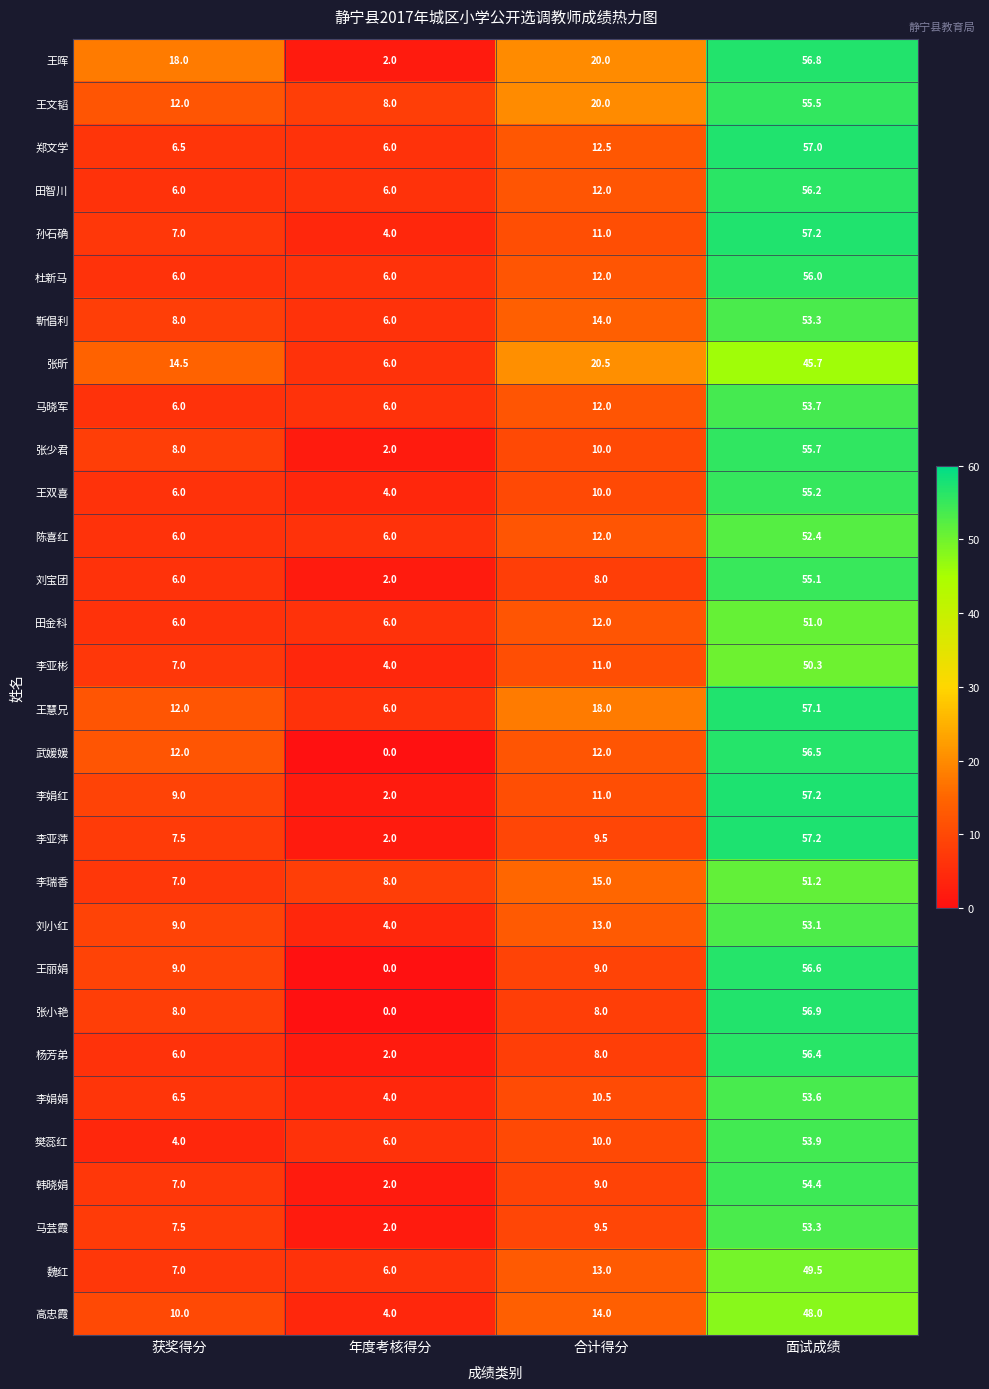

At which category does the chart reach its peak across all series?

面试成绩